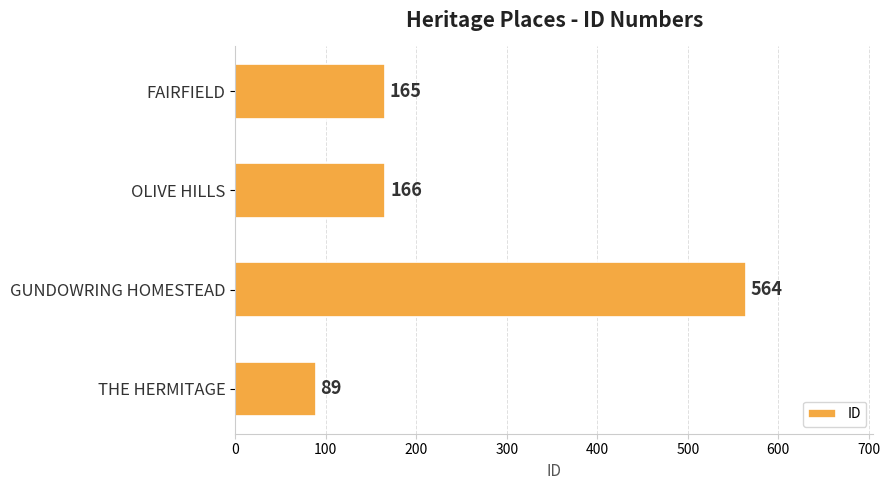

What is the approximate value at GUNDOWRING HOMESTEAD, to the nearest 10?

560